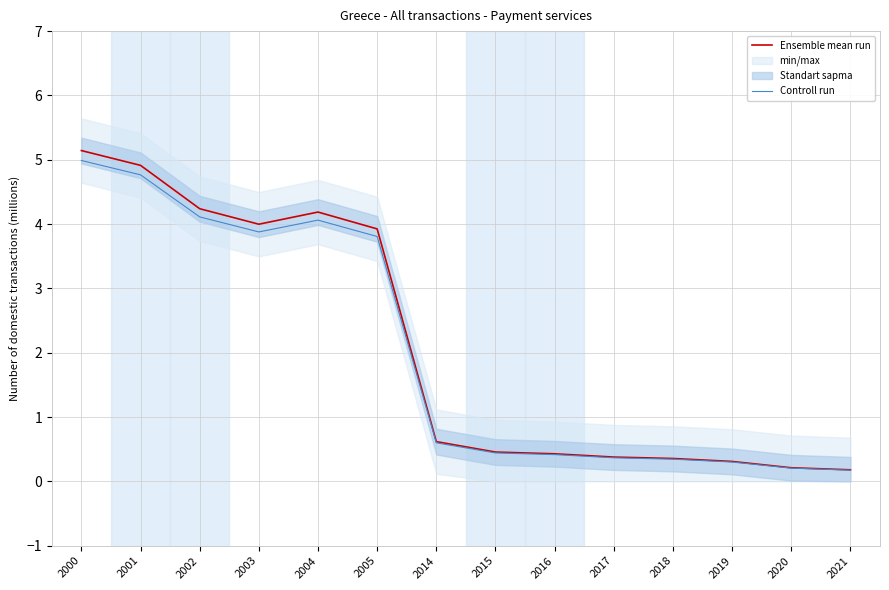

True or false: Ensemble mean run has more than 1 interior local peaks.

False